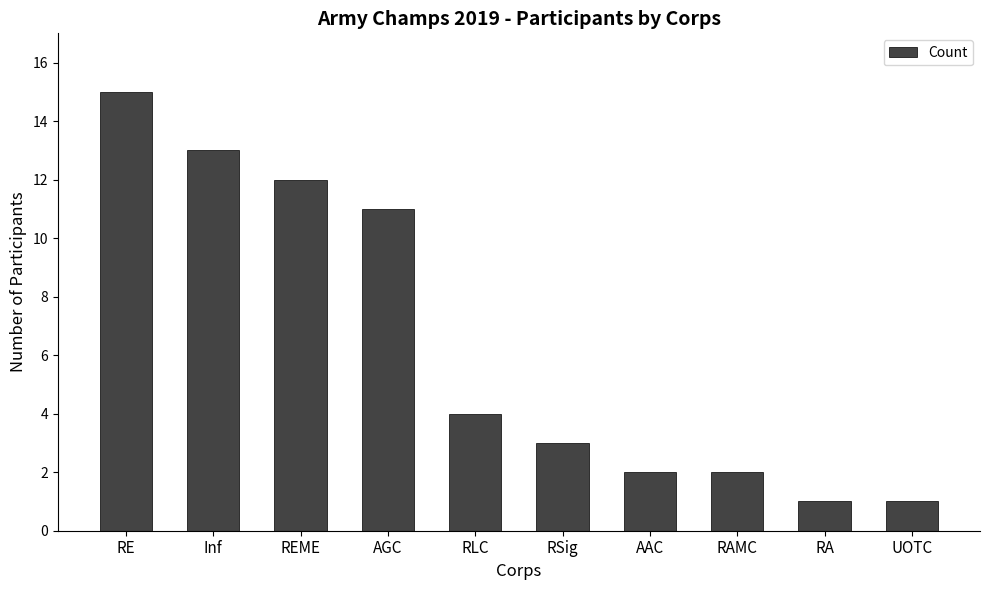

What is the label of the 1st bar from the left?

RE